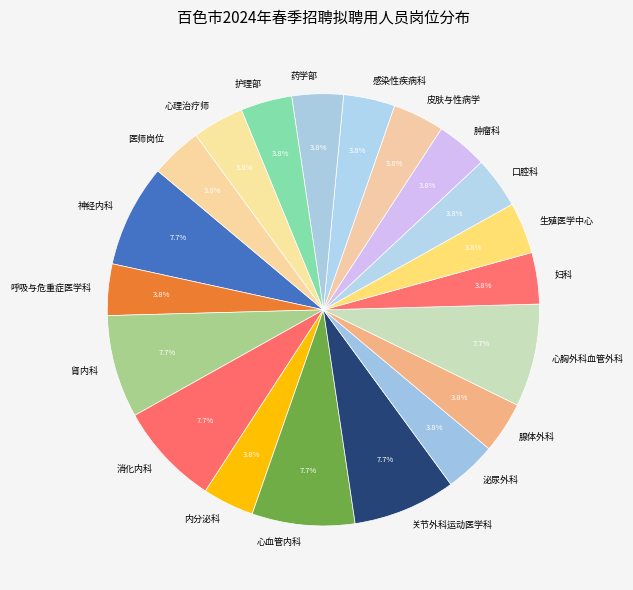

What is the ratio of the value at 消化内科 to the value at 腺体外科?

2.0